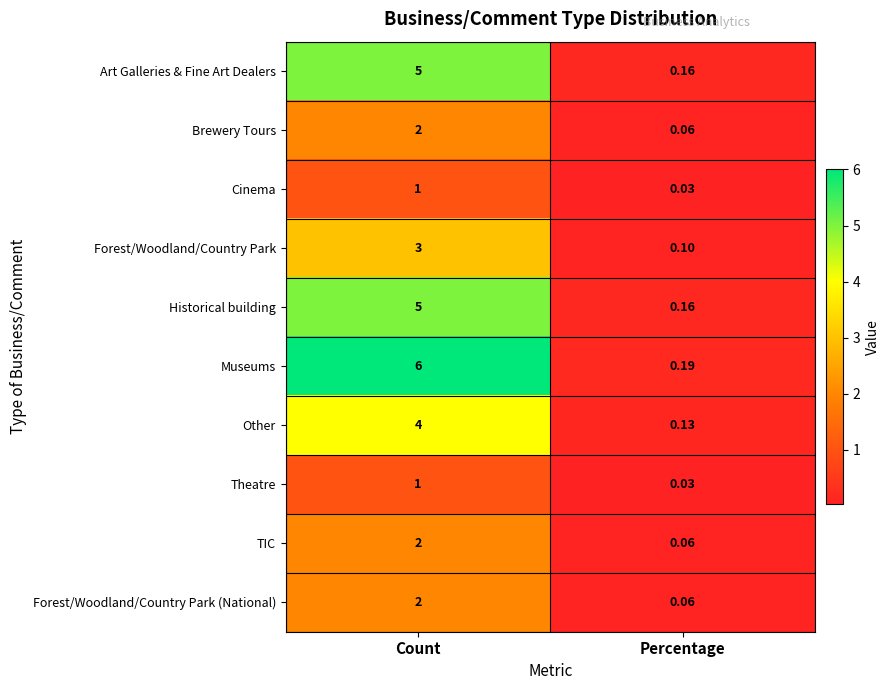

Which category has the highest value across all series?

Count